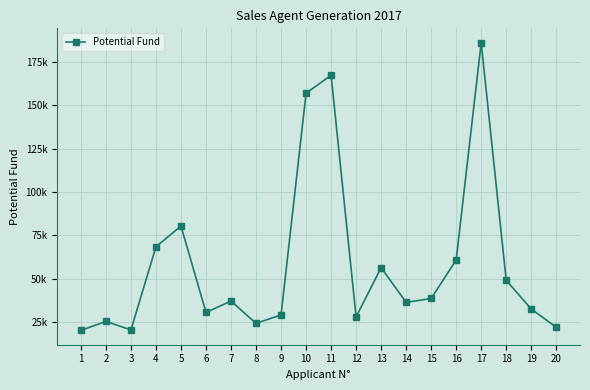

What is the average value?

58437